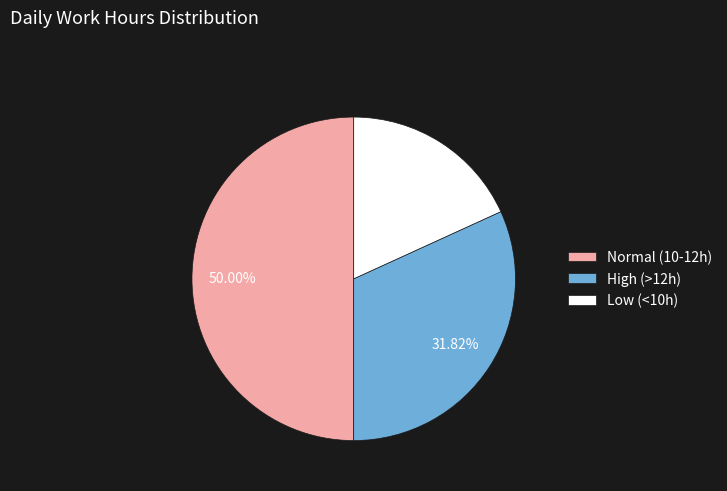

Count the number of slices in the pie.

3